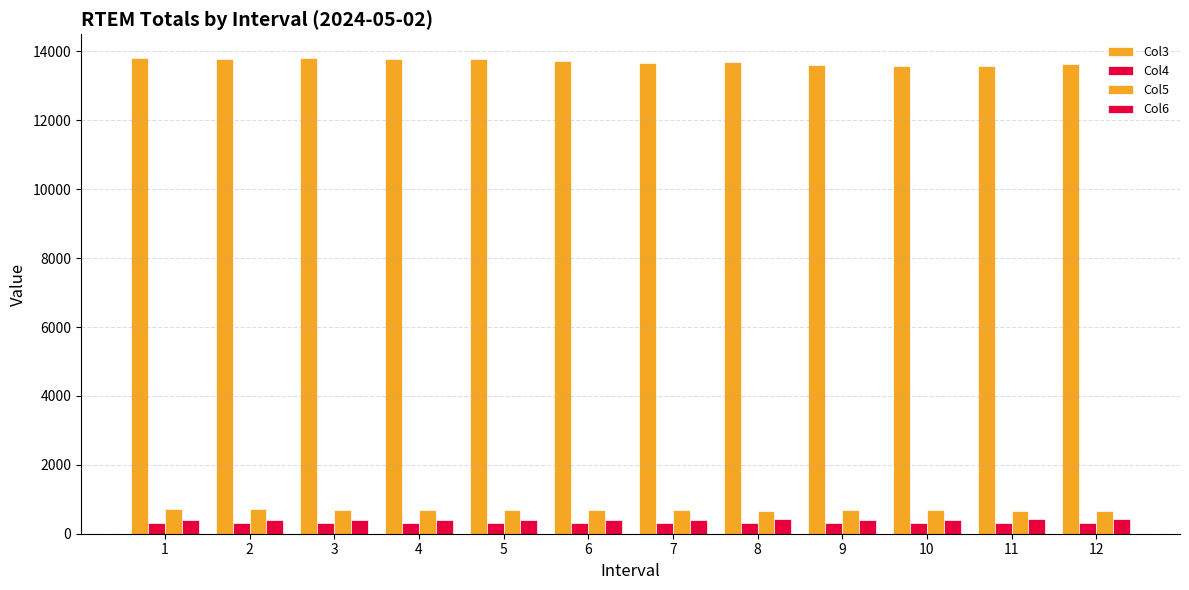

What is the spread (max minus min) of values at 8?

13386.8